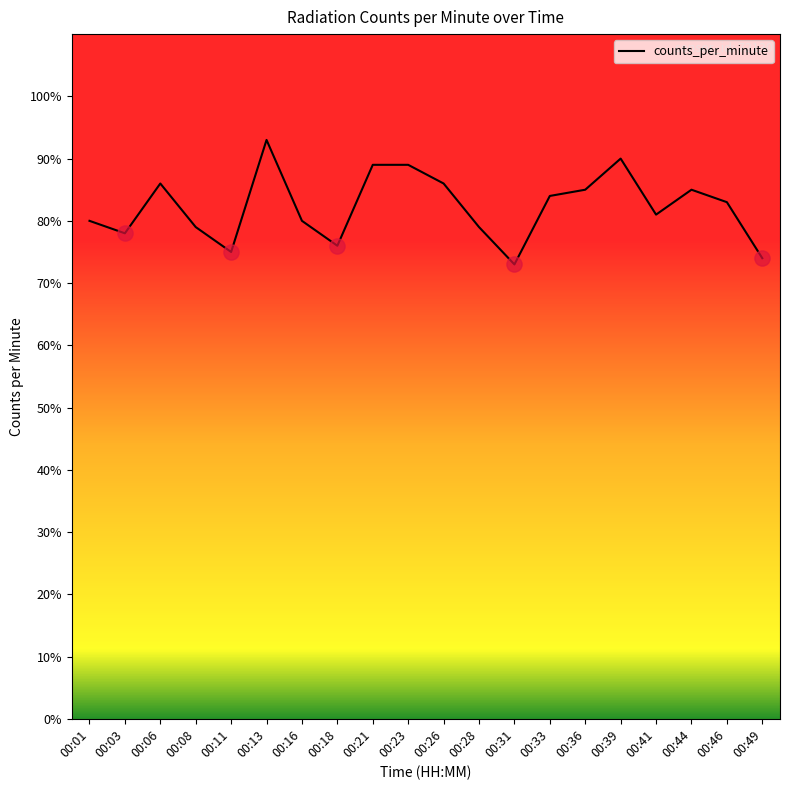

Approximately how many times larger is the value at 00:16 compared to 00:21?

0.9